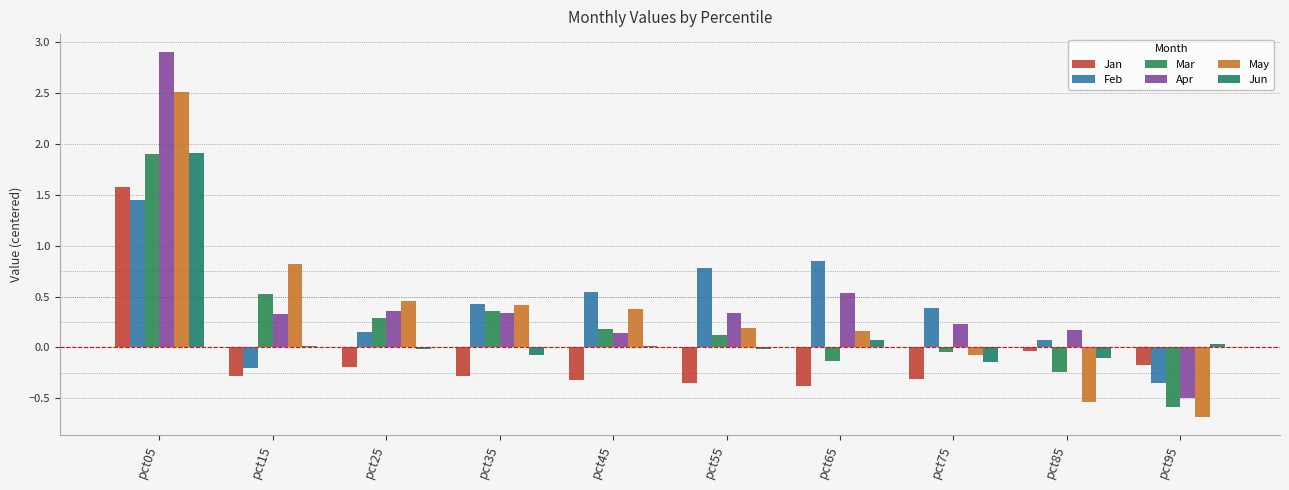

How many positive values does the Mar series have?

6